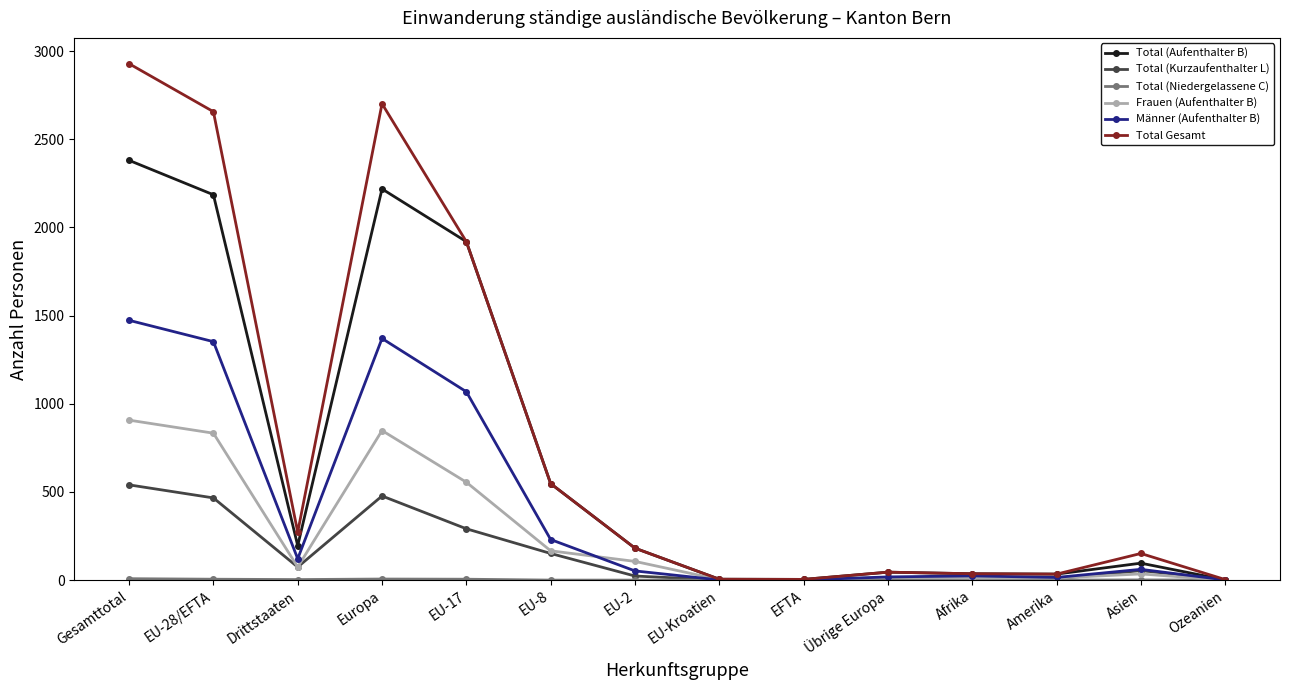

Which series has the widest spread of values?

Total Gesamt